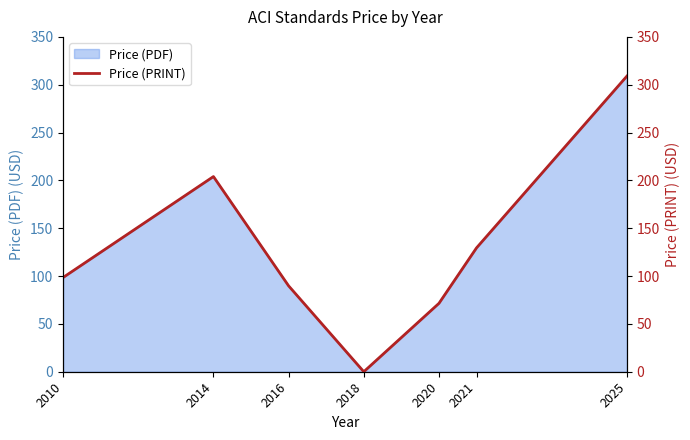

The value at 2016 is 89.8. True or false?

True